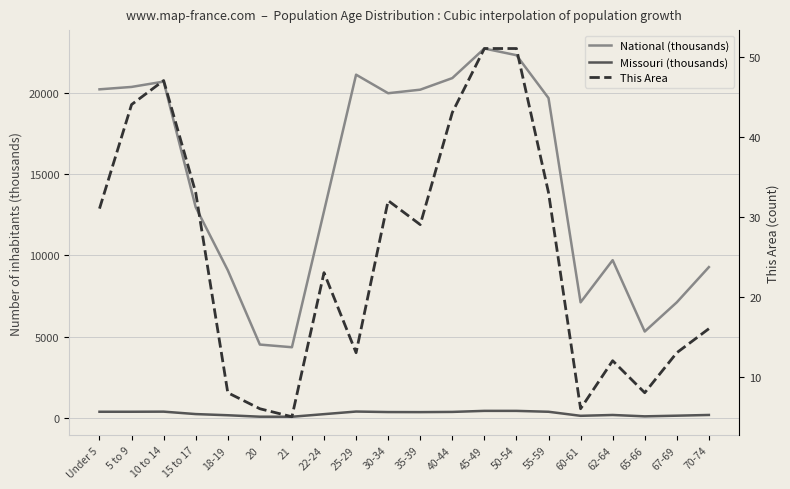

The value of This Area at 20 is 6.0. True or false?

True